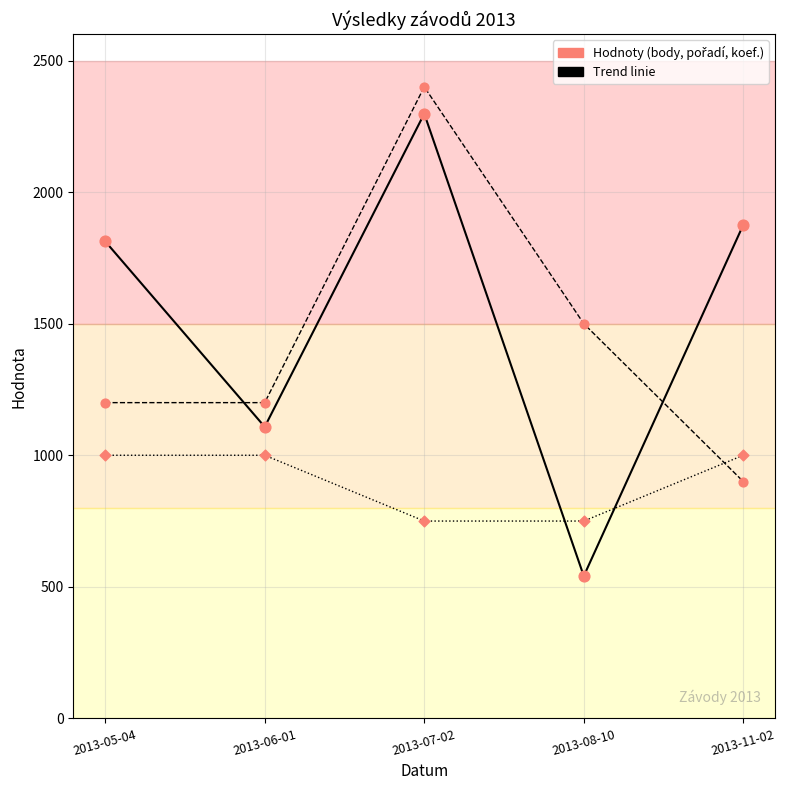

What is the total value across all series at 2013-07-02?

5448